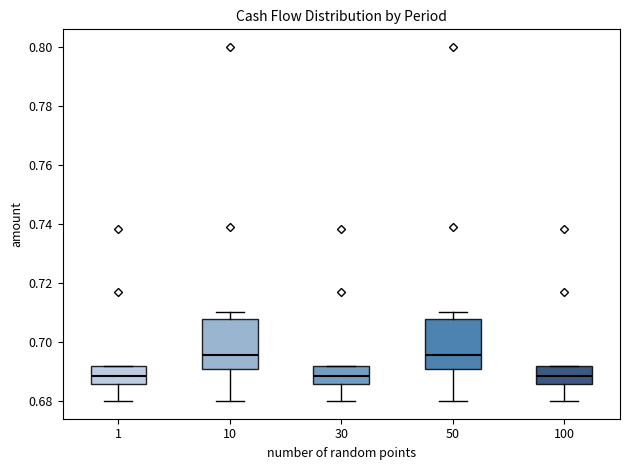

Reading left to right, transcribe this box plot: for each box, give where its median line is, the range the box spans, and where its two whiskers end, as read against the y-axis. The values are not printed on the chart, so give them approximately, as read against the axis.

1: median 0.688, box 0.686 to 0.692, whiskers 0.680 to 0.692
10: median 0.696, box 0.690 to 0.708, whiskers 0.680 to 0.710
30: median 0.688, box 0.686 to 0.692, whiskers 0.680 to 0.692
50: median 0.696, box 0.690 to 0.708, whiskers 0.680 to 0.710
100: median 0.688, box 0.686 to 0.692, whiskers 0.680 to 0.692